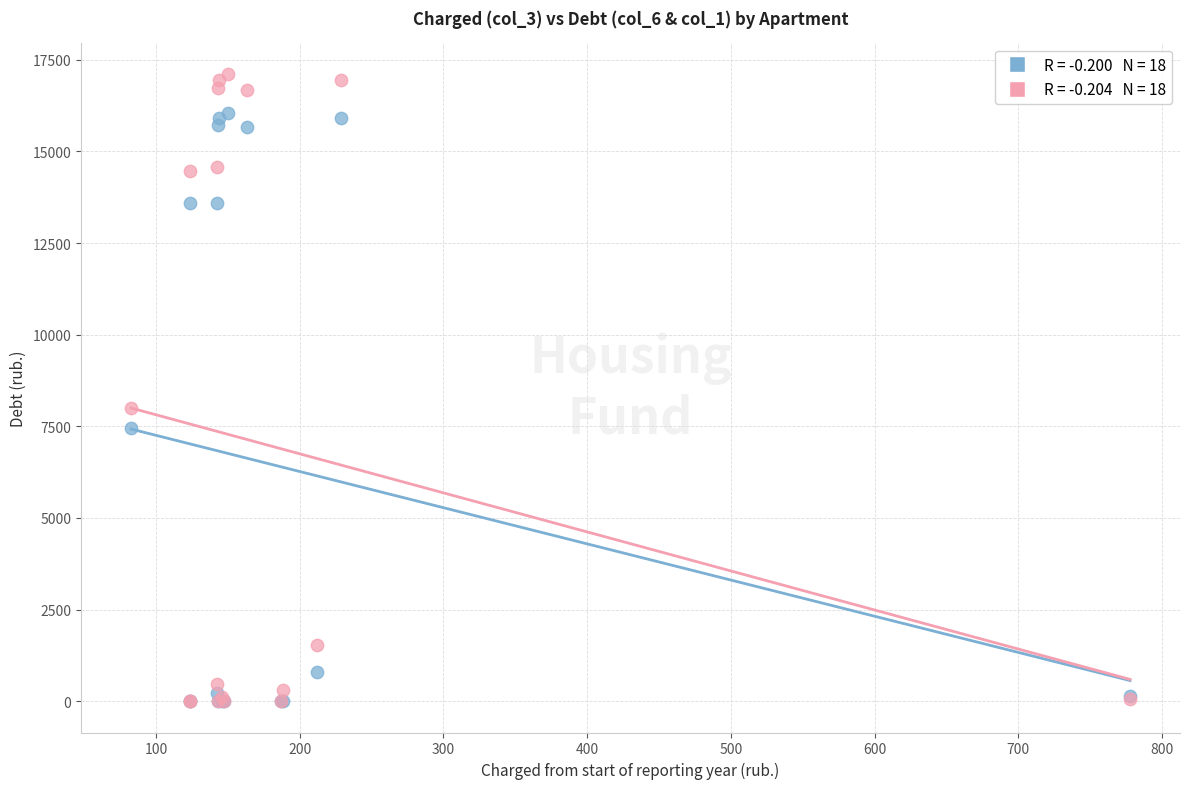

Across all series, what Y value is closest to 8552?

8004.6